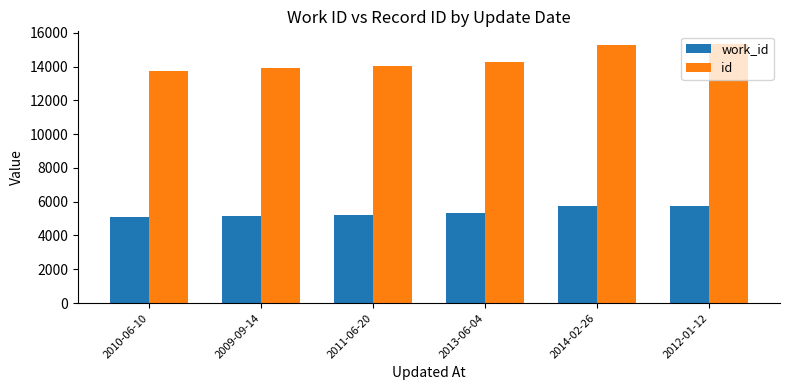

At which label is id closest to 14539?

2013-06-04